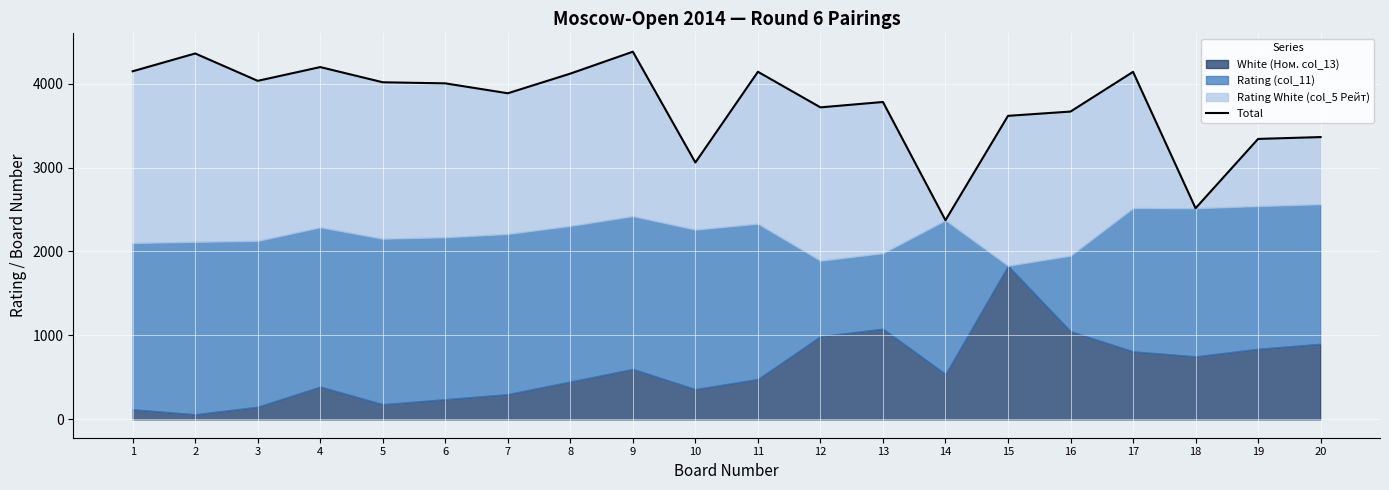

Reading left to right, extract all data points from this chart.

4147	4359	4033	4197	4016	4003	3885	4119	4380	3060	4141	3717	3781	2372	3616	3667	4140	2515	3341	3363